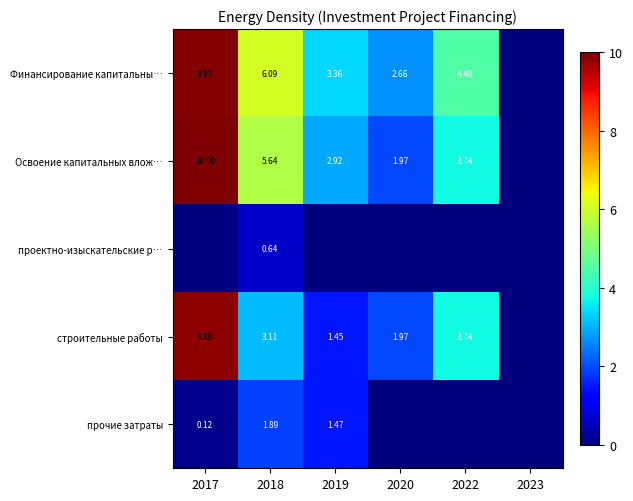

List the labels in order of Освоение капитальных влож… value, smallest first.

2023, 2020, 2019, 2022, 2018, 2017